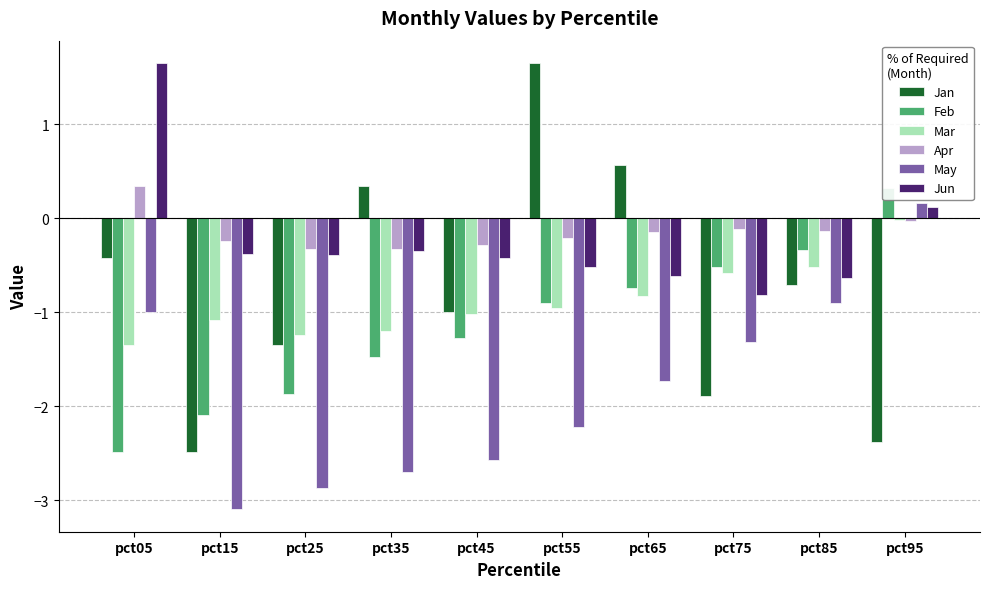

Between pct15 and pct45, which series saw the biggest shift?

Jan